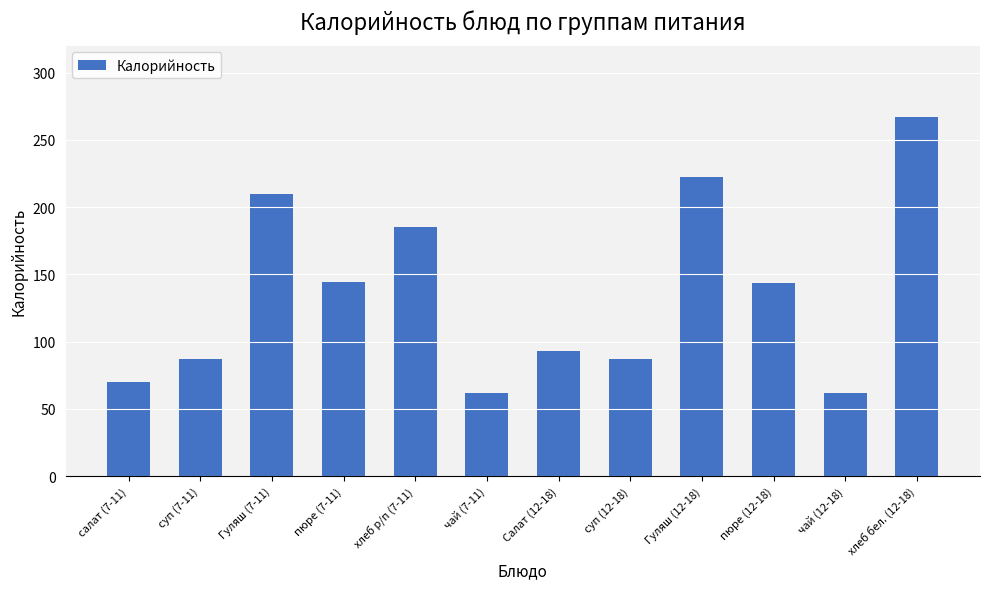

Count the number of values greater than 143.

6